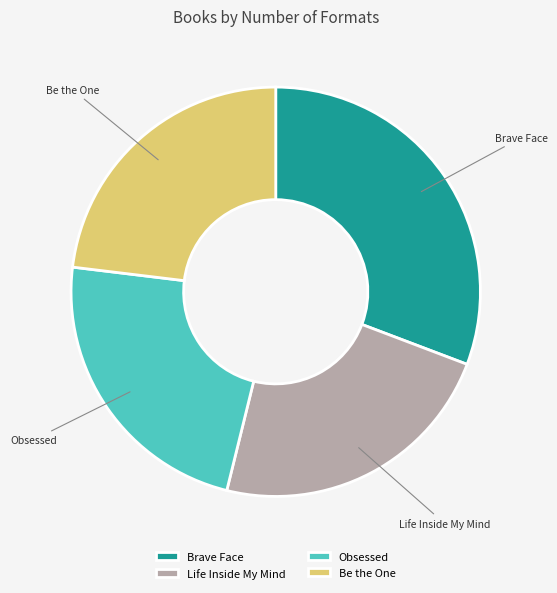

How many segments does this pie chart have?

4